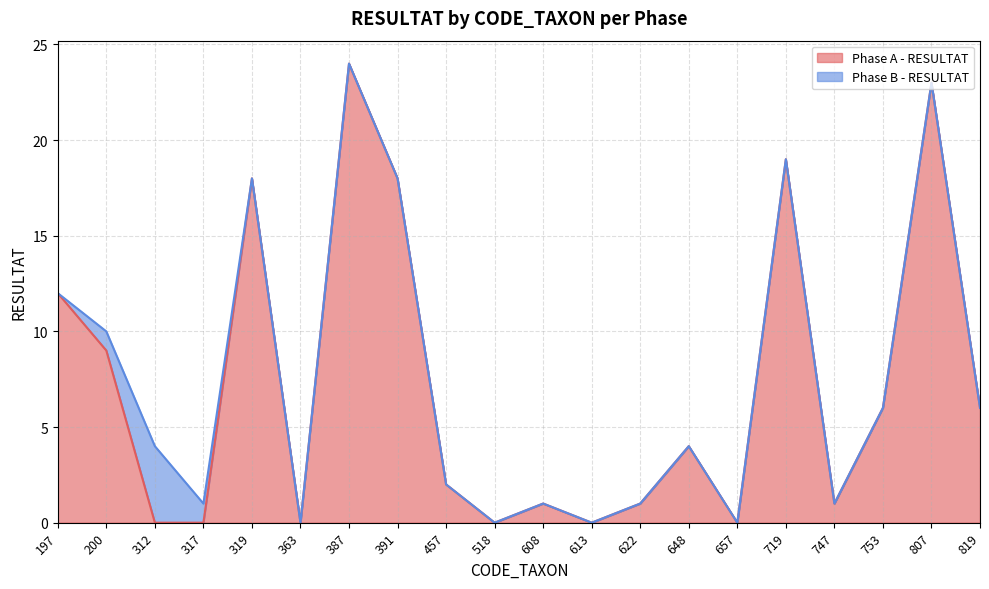

Does the chart have visible grid lines?

Yes